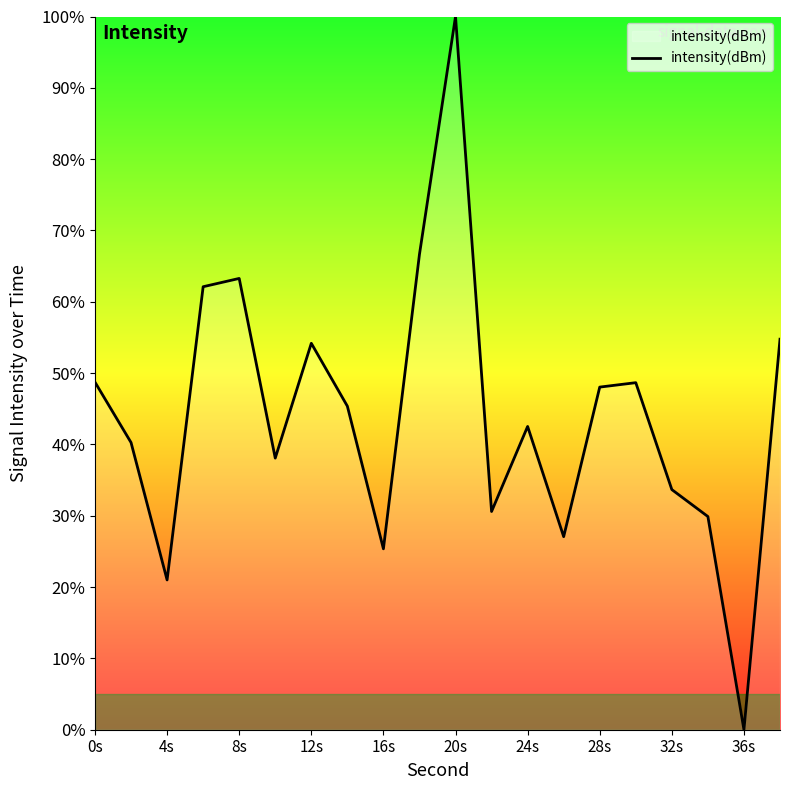

What is the difference between the maximum and minimum values?

100.0